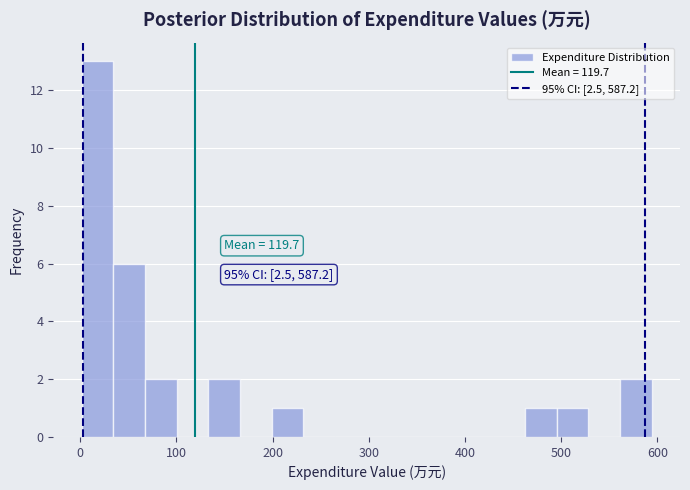

Around what value on the x-axis is the tallest bar? Give the approximate position of its centre, as read against the axis.

20